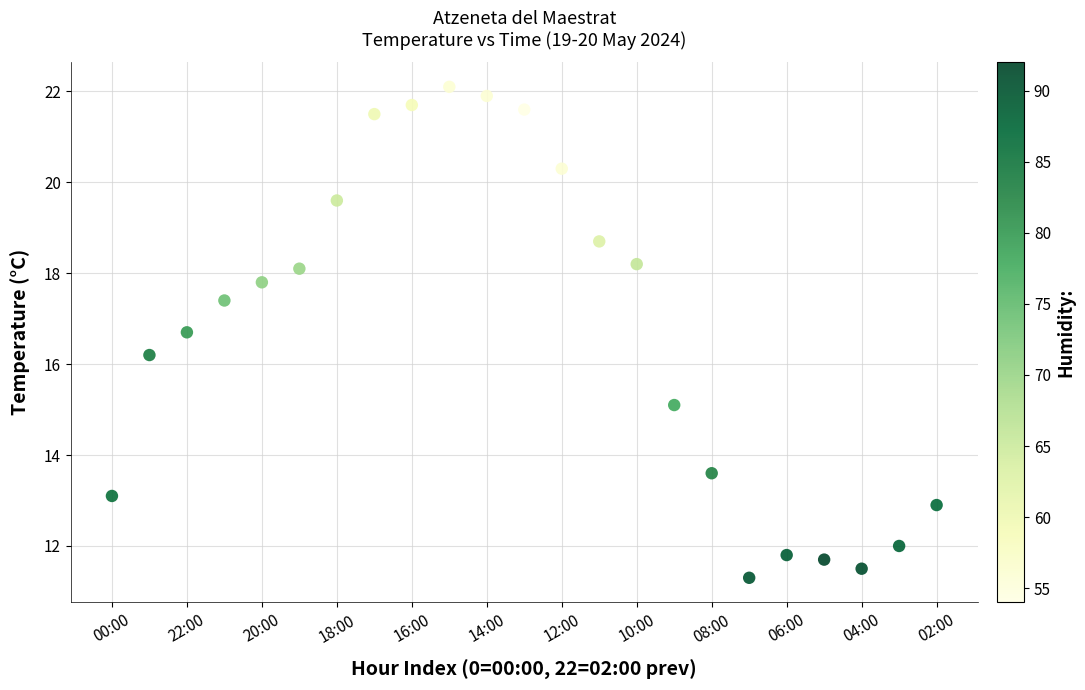

What Y value in the scatter plot is closest to 16?

16.2